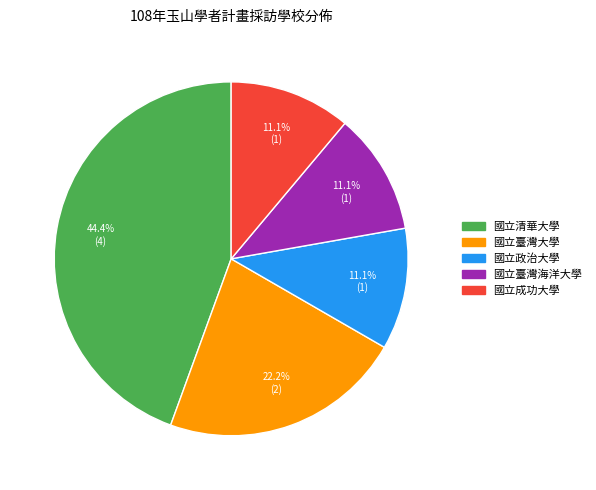

The 國立成功大學 slice represents 11% of the pie. True or false?

True